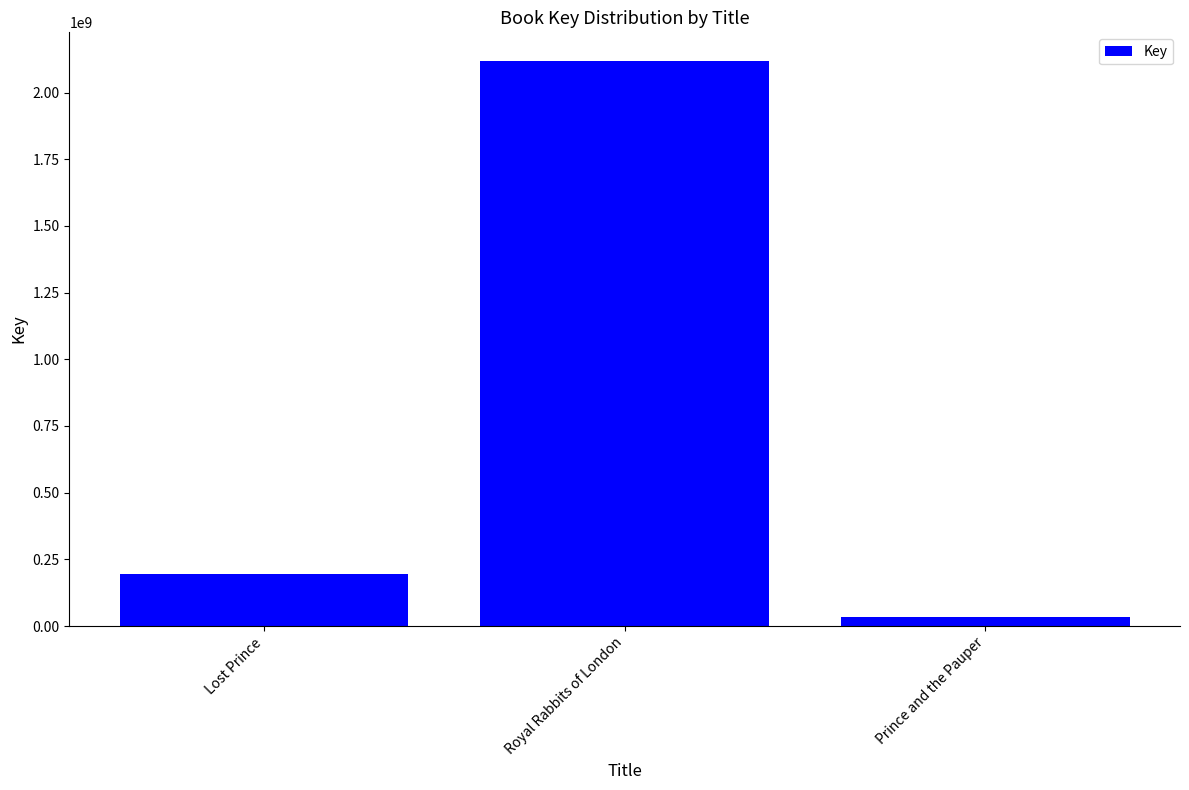

What is the approximate value at Royal Rabbits of London?

2119677483